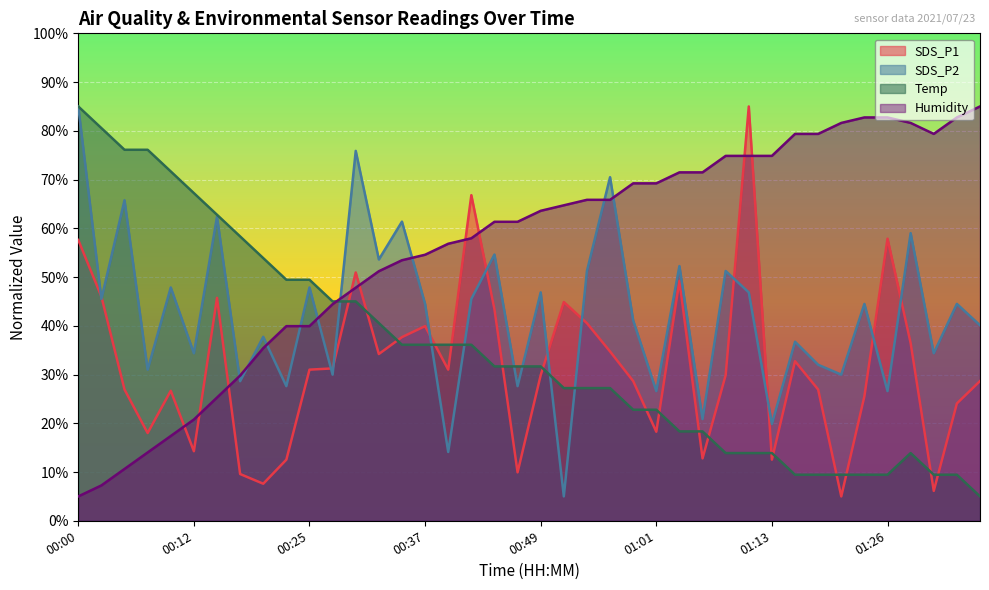

List the series in order of their peak value, highest first.

SDS_P1, SDS_P2, Temp, Humidity